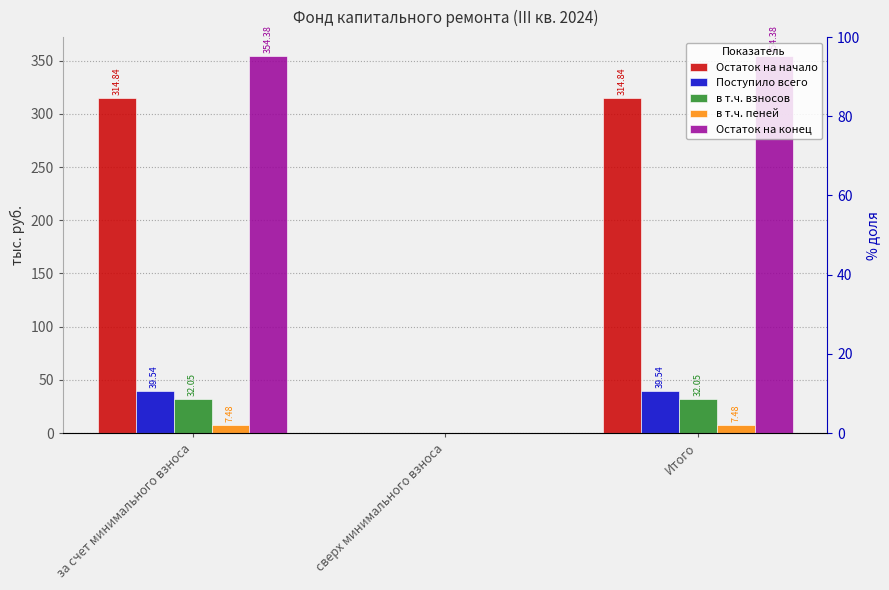

What are all the series names shown in the legend?

Остаток на начало, Поступило всего, в т.ч. взносов, в т.ч. пеней, Остаток на конец